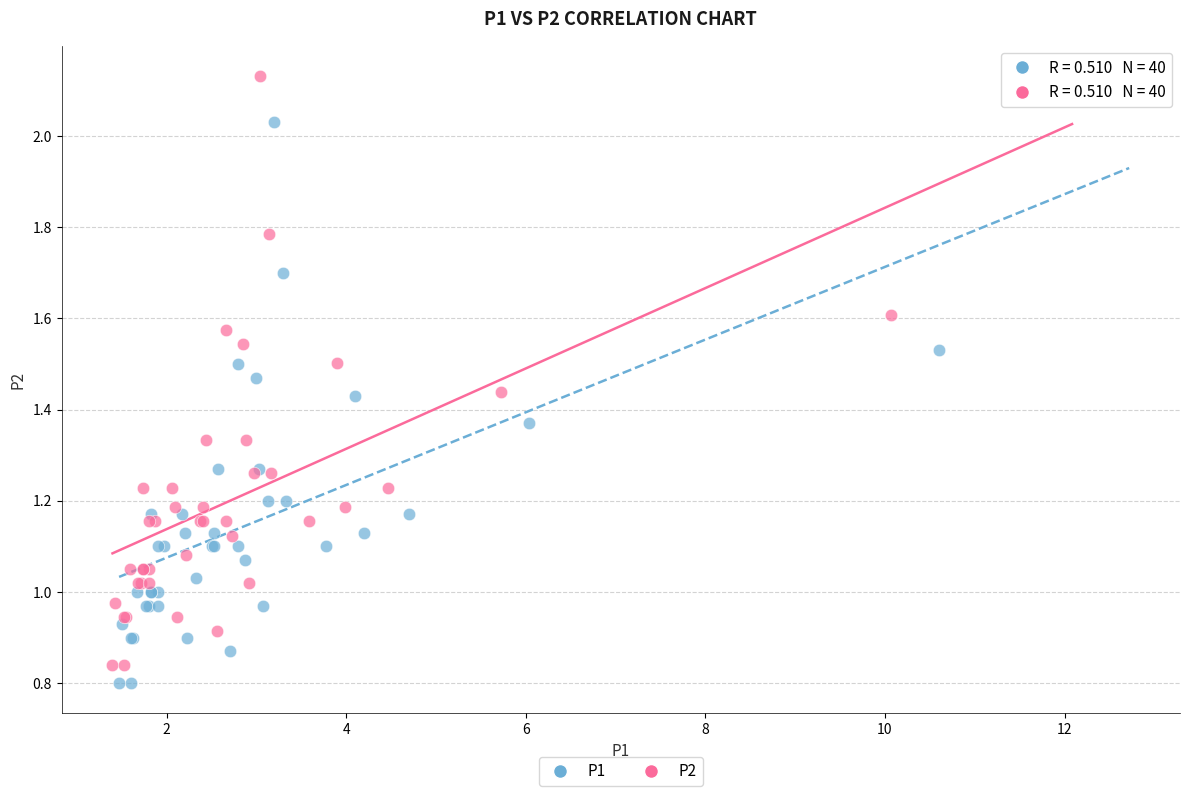

Which series has the largest Y range (max minus min)?

P2